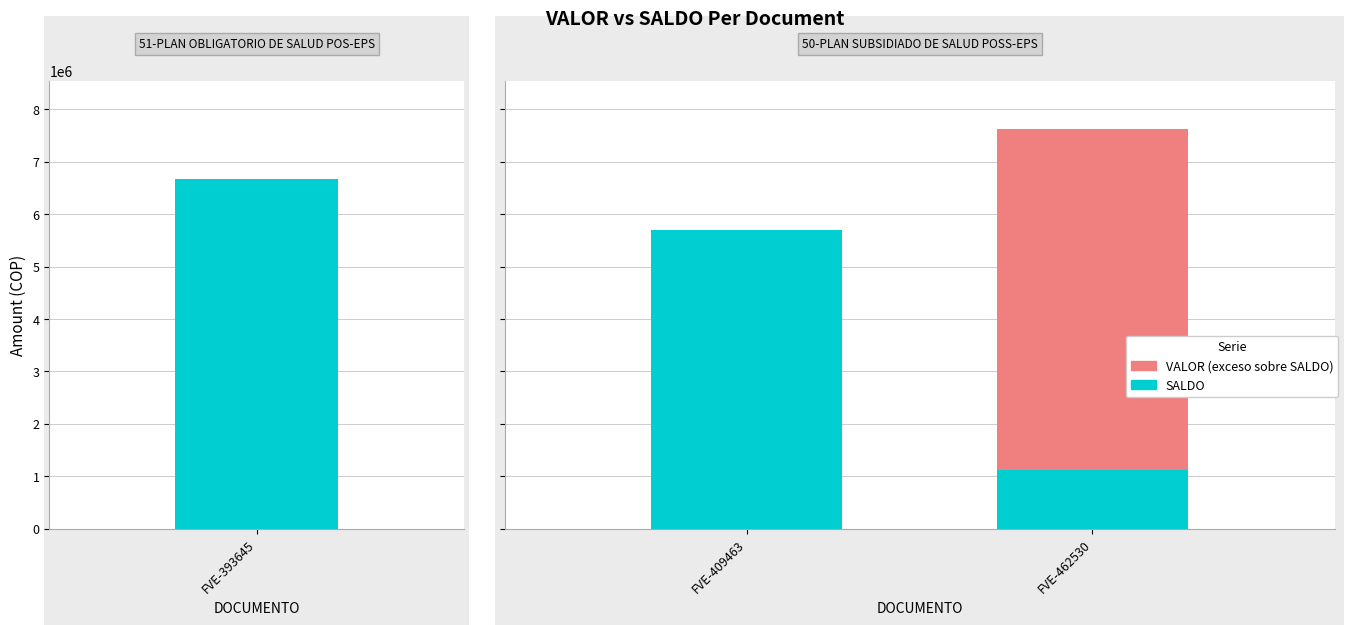

Rank the categories by VALOR value from highest to lowest.

FVE-462530, FVE-393645, FVE-409463